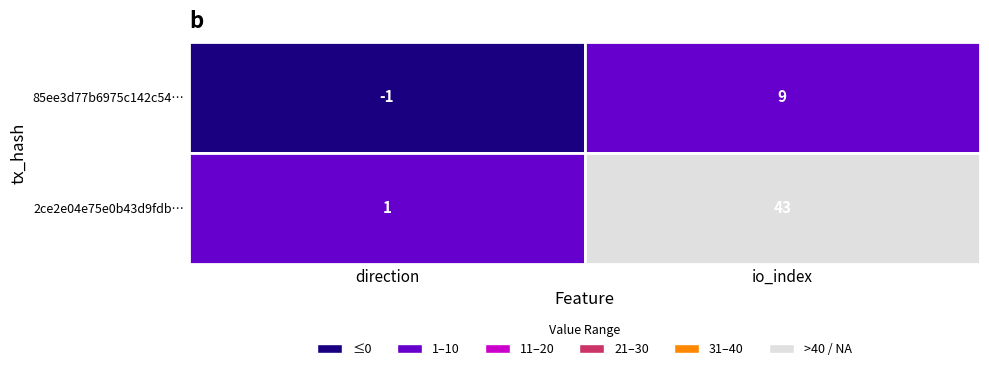

The 2ce2e04e75e0b43d9fdb5964f1a2899fa72ffb4 series shows 1 at 0. True or false?

True